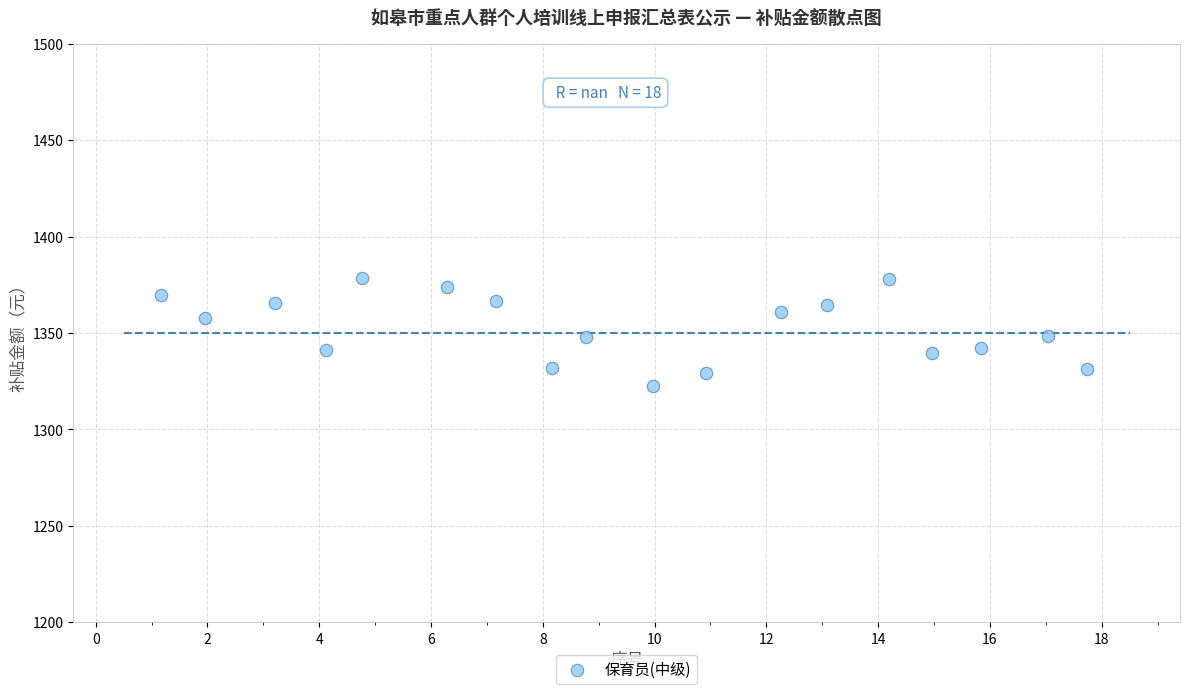

What is the range of Y values (max minus min)?

55.6